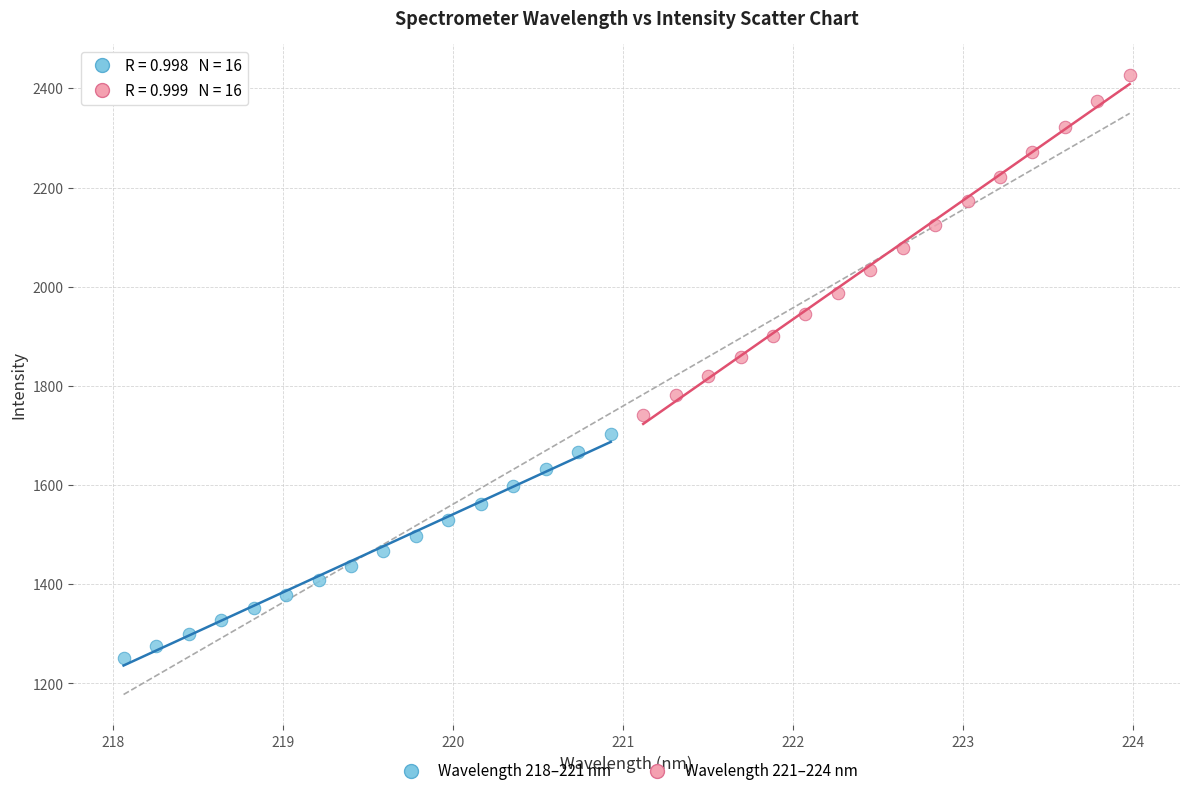

Which series contains the lowest Y value?

Wavelength 218–221 nm